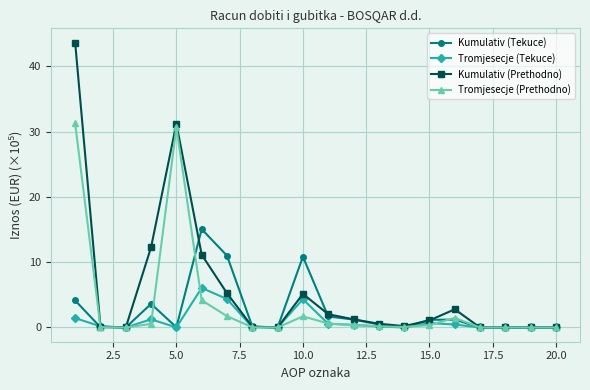

Which series has the widest spread of values?

Kumulativ (Prethodno)